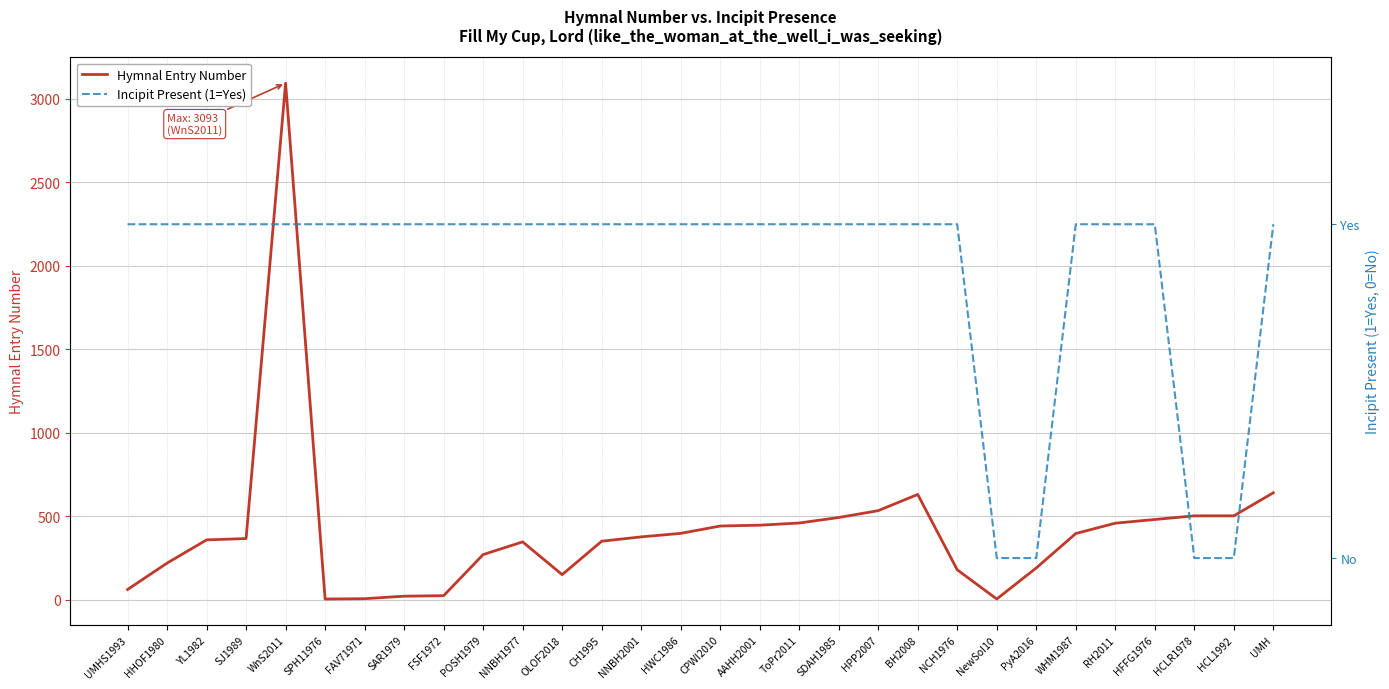

Which series has the widest spread of values?

Hymnal Entry Number